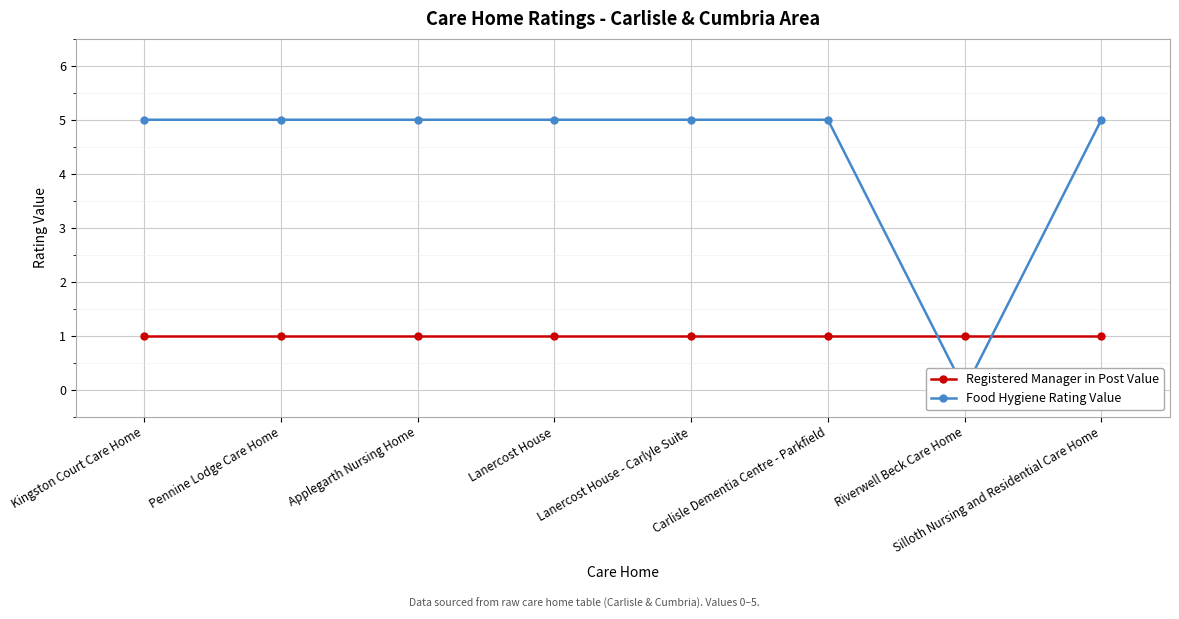

True or false: Food Hygiene Rating Value and Registered Manager in Post Value intersect in this chart.

True